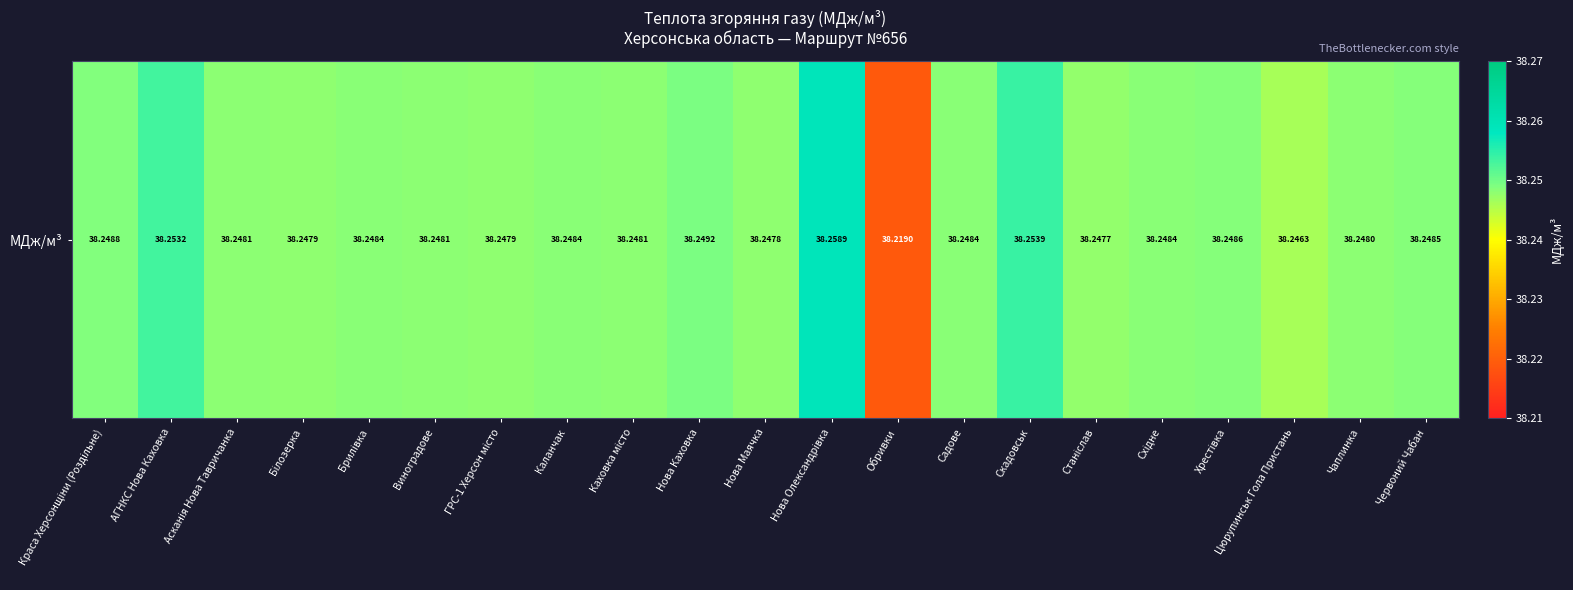

Reading right to left, what are all the values shown in this chart?

Червоний Чабан=38.2	Чаплинка=38.2	Цюрупинськ Гола Пристань=38.2	Хрестівка=38.2	Східне=38.2	Станіслав=38.2	Скадовськ=38.3	Садове=38.2	Обривки=38.2	Нова Олександрівка=38.3	Нова Маячка=38.2	Нова Каховка=38.2	Каховка місто=38.2	Каланчак=38.2	ГРС-1 Херсон місто=38.2	Виноградове=38.2	Брилівка=38.2	Білозерка=38.2	Асканія Нова Тавричанка=38.2	АГНКС Нова Каховка=38.3	Краса Херсонщіни (Роздільне)=38.2